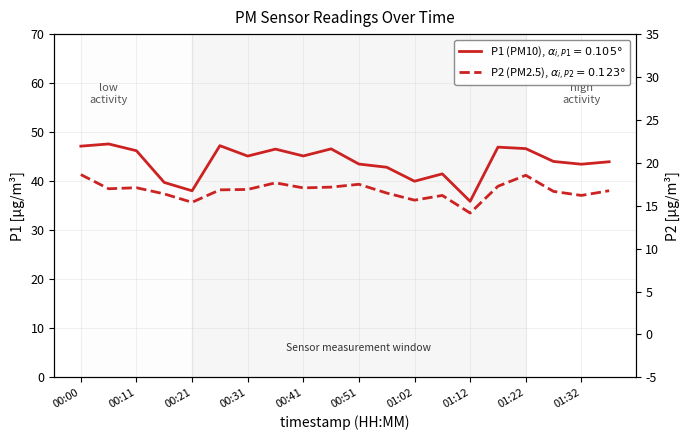

What position from the left is 00:16?

4